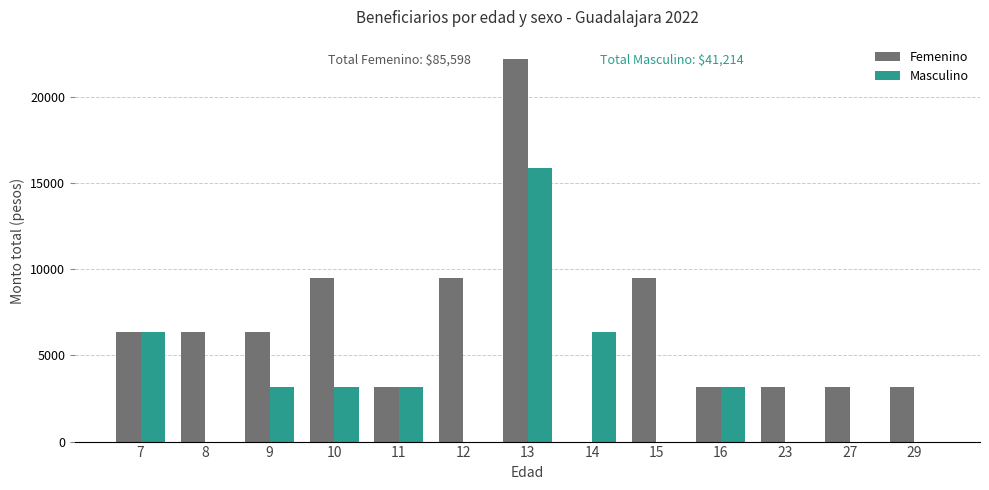

Where does the Femenino series first go above 6340?

7